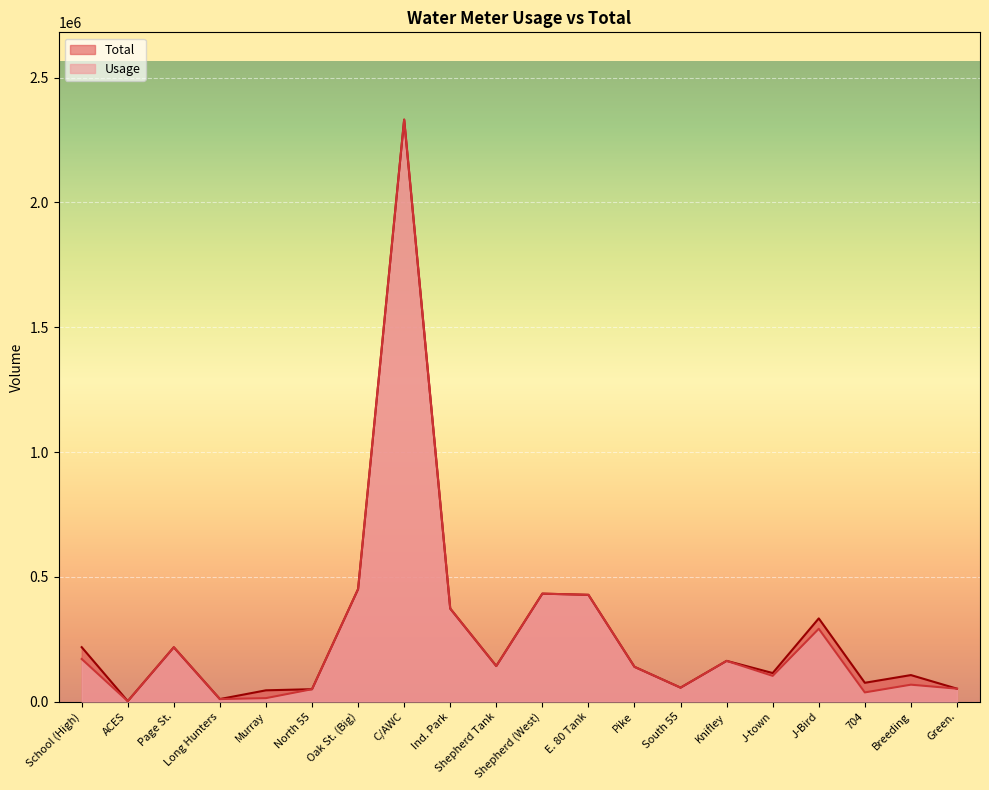

At which category does Total reach its first local peak?

Page St.